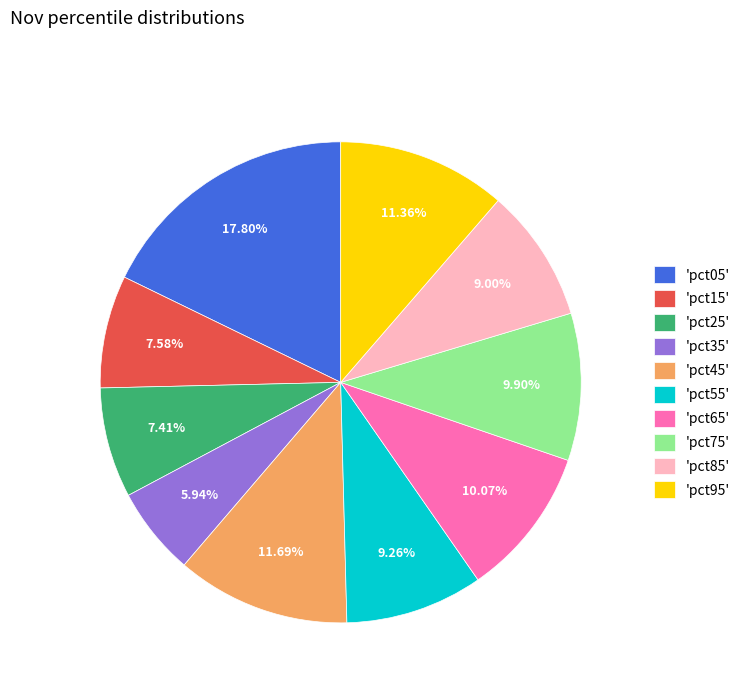

Do 'pct45' and 'pct35' together represent more than half of the pie?

No